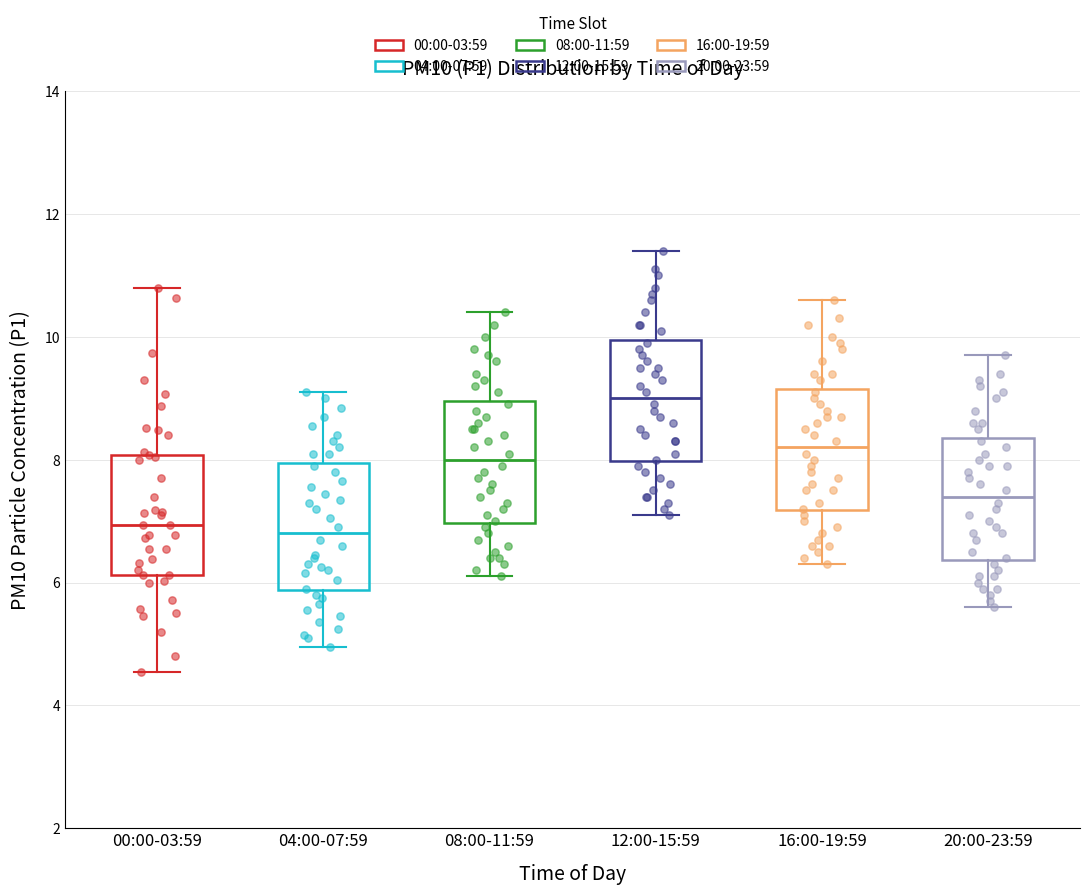

Reading left to right, transcribe this box plot: for each box, give where its median line is, the range the box spans, and where its two whiskers end, as read against the y-axis. The values are not printed on the chart, so give them approximately, as read against the axis.

00:00-03:59: median 7.0, box 6.2 to 8.0, whiskers 4.6 to 10.8
04:00-07:59: median 6.8, box 5.8 to 8.0, whiskers 5.0 to 9.2
08:00-11:59: median 8.0, box 7.0 to 9.0, whiskers 6.2 to 10.4
12:00-15:59: median 9.0, box 8.0 to 10.0, whiskers 7.2 to 11.4
16:00-19:59: median 8.2, box 7.2 to 9.2, whiskers 6.4 to 10.6
20:00-23:59: median 7.4, box 6.4 to 8.4, whiskers 5.6 to 9.8